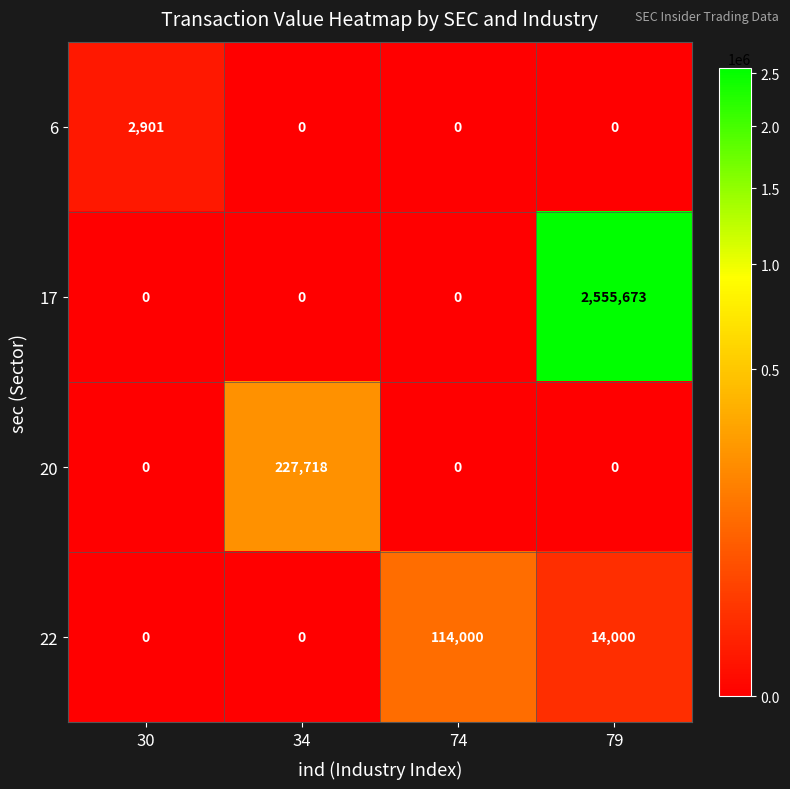

Reading right to left, extract all data points from this chart.

6: 0	0	0	2901
17: 2555673	0	0	0
20: 0	0	227718	0
22: 14000	114000	0	0